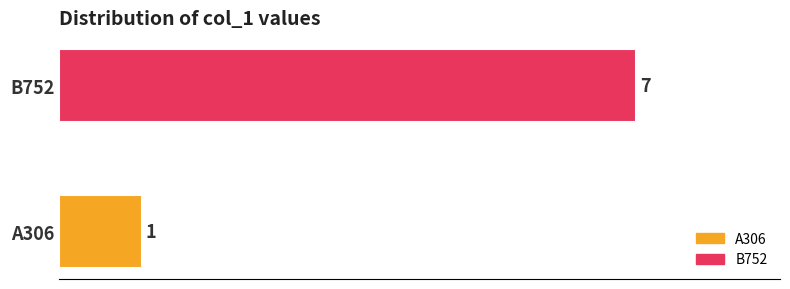

What is the minimum value shown in the chart?

1